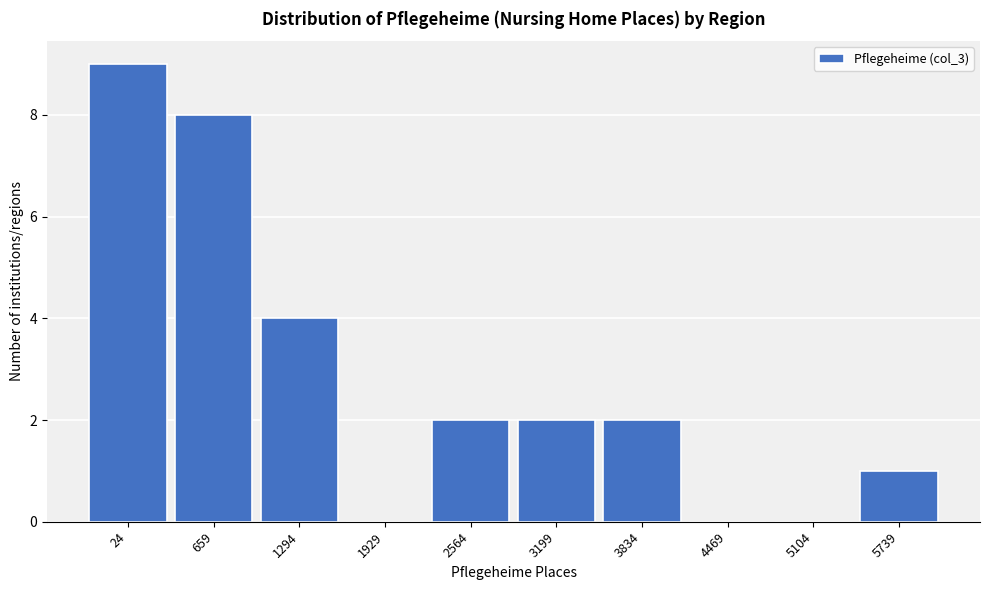

Reading left to right, what are all the values shown in this chart?

24=9	659=8	1294=4	1929=0	2564=2	3199=2	3834=2	4469=0	5104=0	5739=1